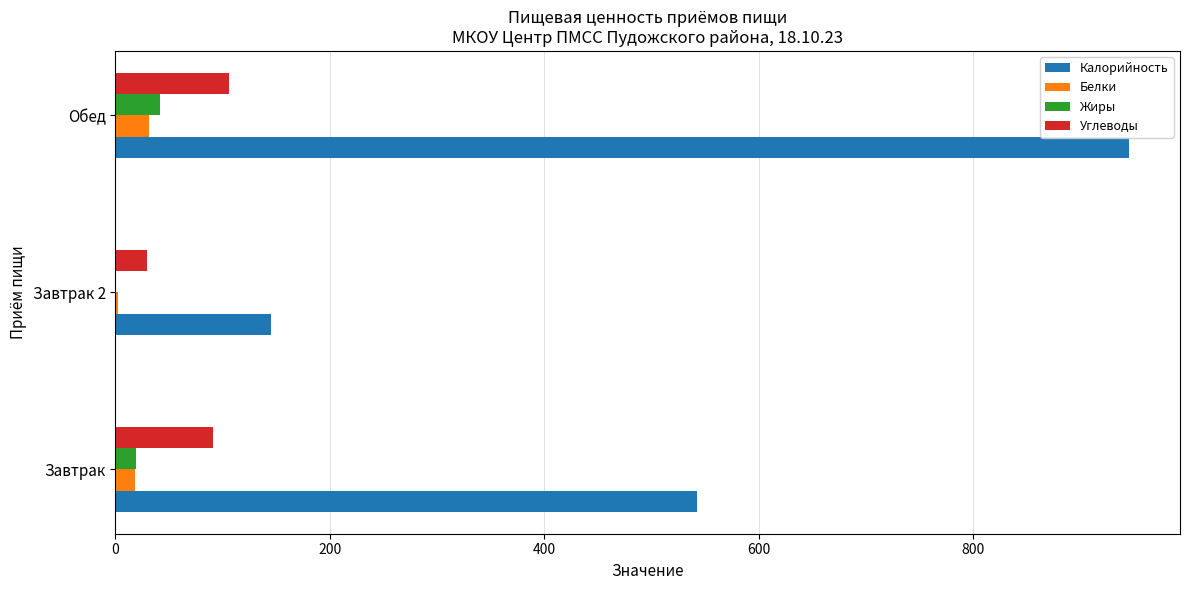

What is the average value of the Калорийность series?

544.5